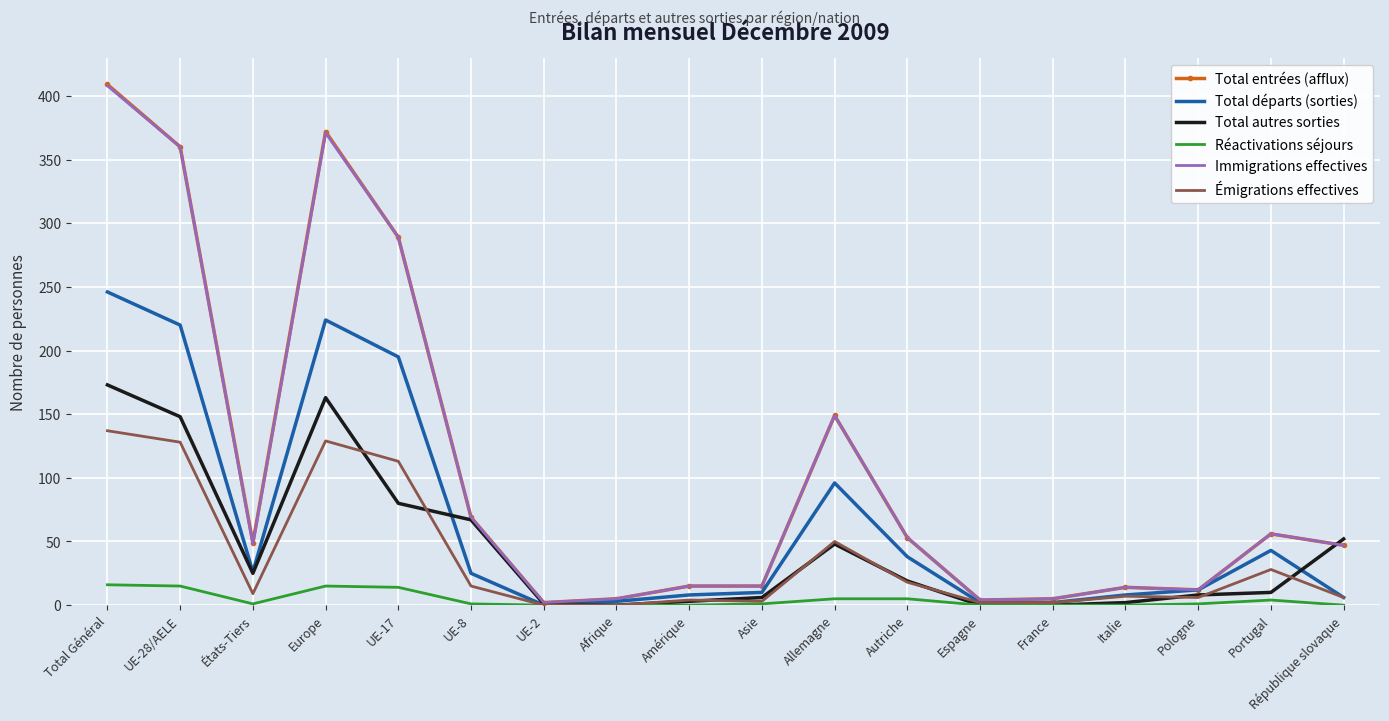

What is the difference between the second highest and minimum values in the Immigrations effectives series?

369